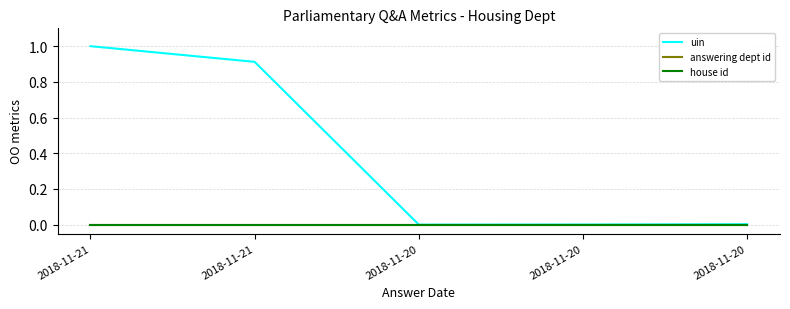

Does the chart display data point markers on the line(s)?

No